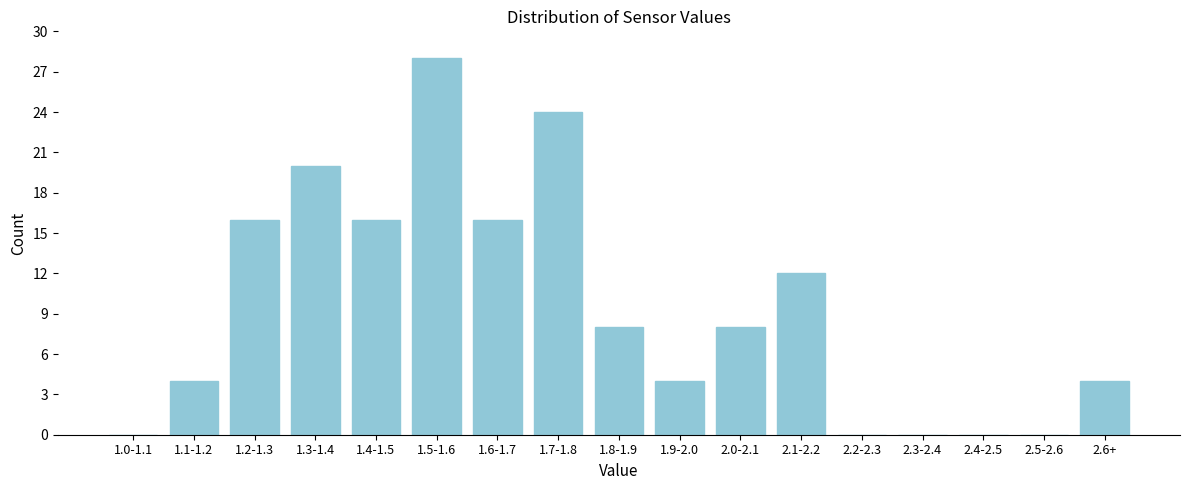

Reading right to left, extract all data points from this chart.

2.6+=4	2.5-2.6=0	2.4-2.5=0	2.3-2.4=0	2.2-2.3=0	2.1-2.2=12	2.0-2.1=8	1.9-2.0=4	1.8-1.9=8	1.7-1.8=24	1.6-1.7=16	1.5-1.6=28	1.4-1.5=16	1.3-1.4=20	1.2-1.3=16	1.1-1.2=4	1.0-1.1=0